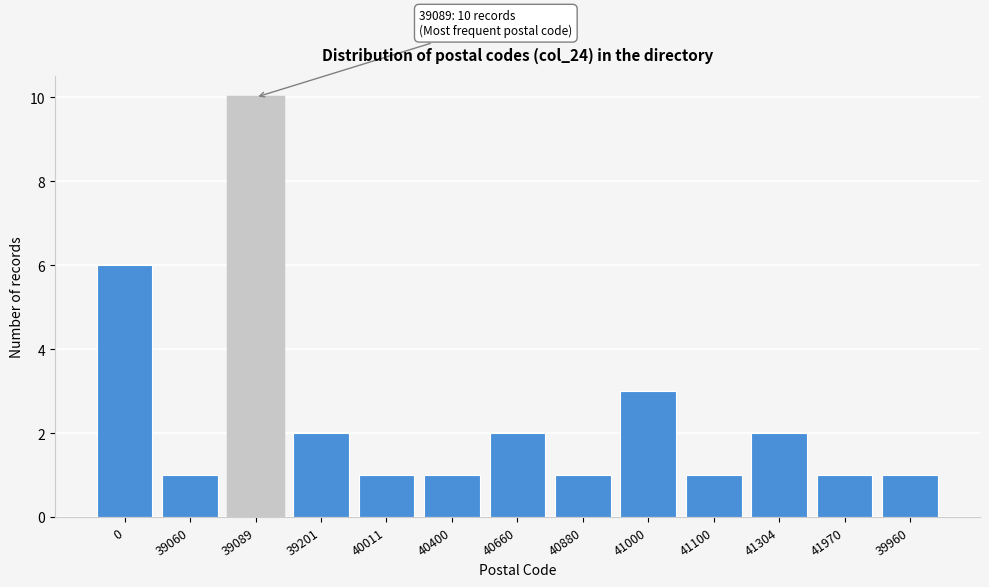

Reading left to right, what are all the values shown in this chart?

6	1	10	2	1	1	2	1	3	1	2	1	1